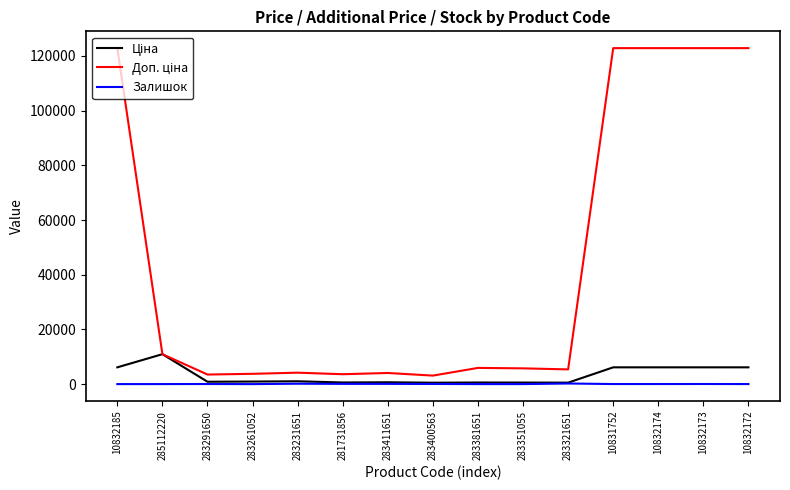

What is the greatest value displayed?

122865.0